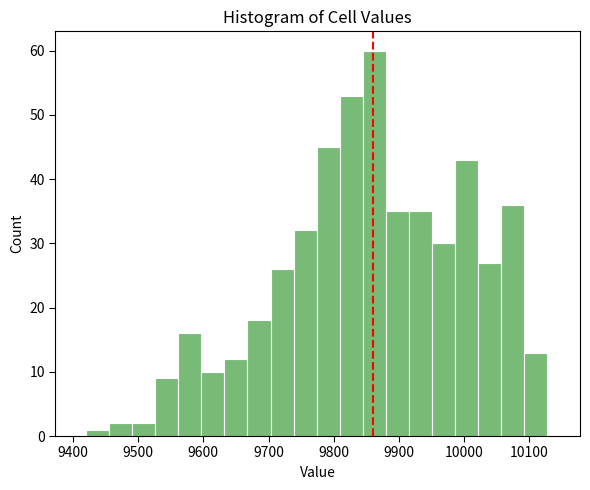

Read against the x-axis, roughly where is the centre of the tallest bar?

9860